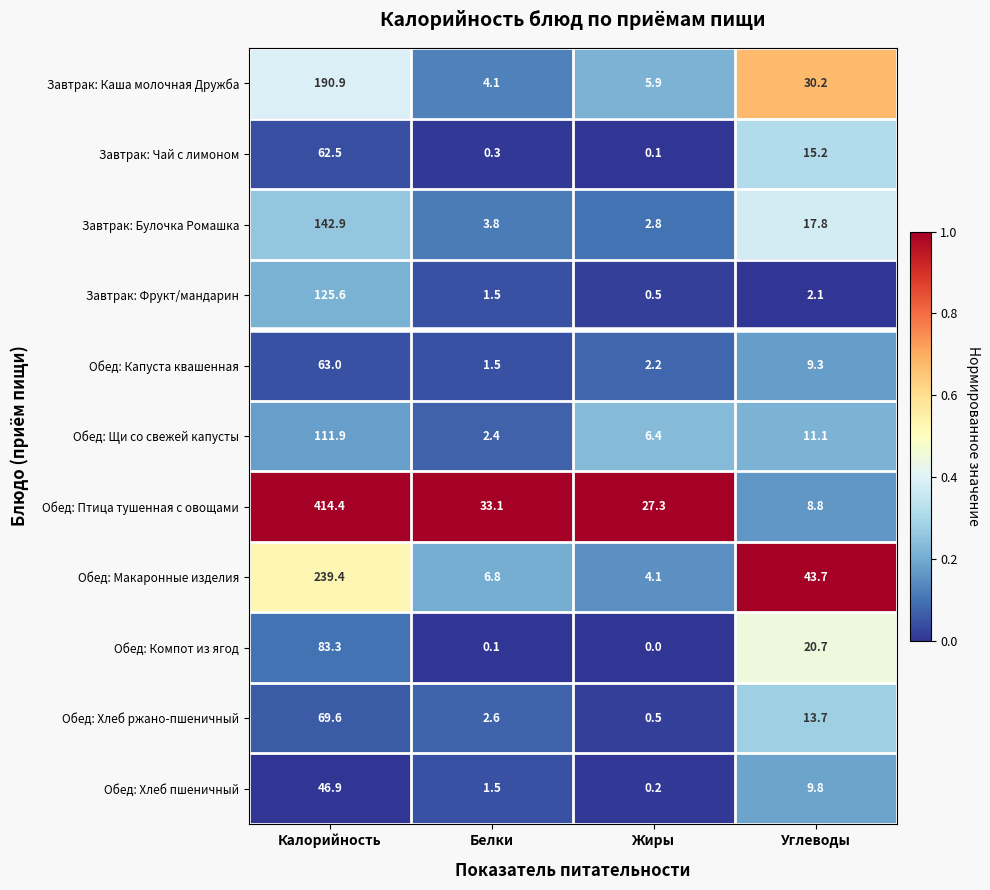

The Обед: Хлеб пшеничный series shows 46.9 at Калорийность. True or false?

True